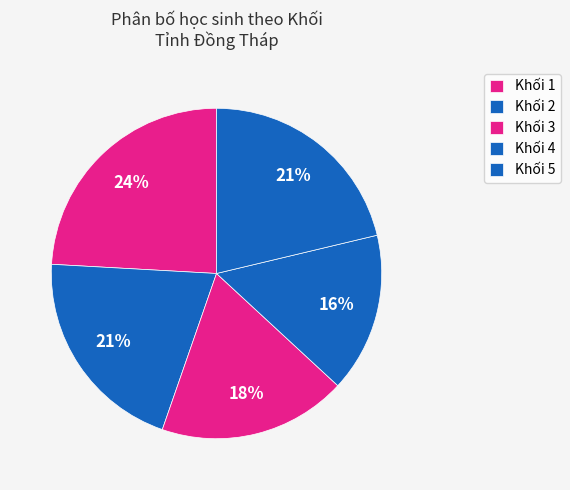

To the nearest percent, what is the difference between the Khối 4 and Khối 3 slice percentages?

2%